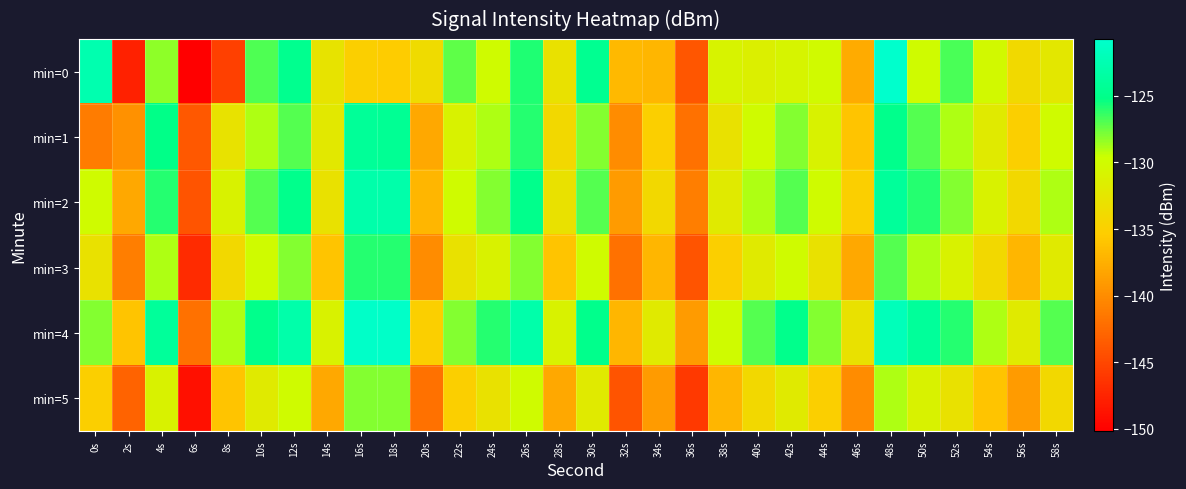

At how many categories does at least one series exceed -139?

28